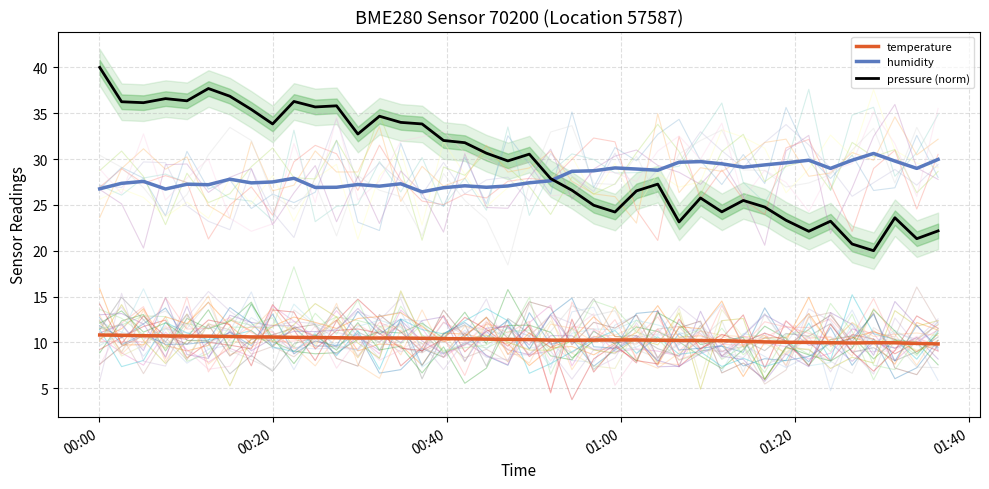

How many categories are shown in the chart?

40